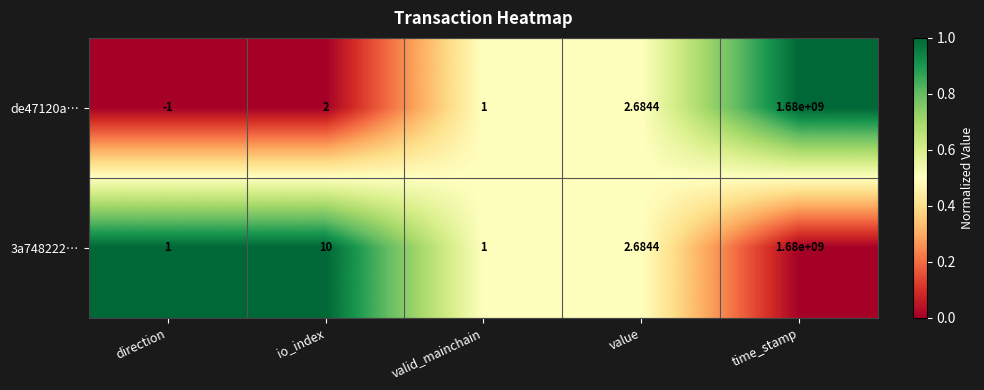

At which category does the chart reach its peak across all series?

time_stamp